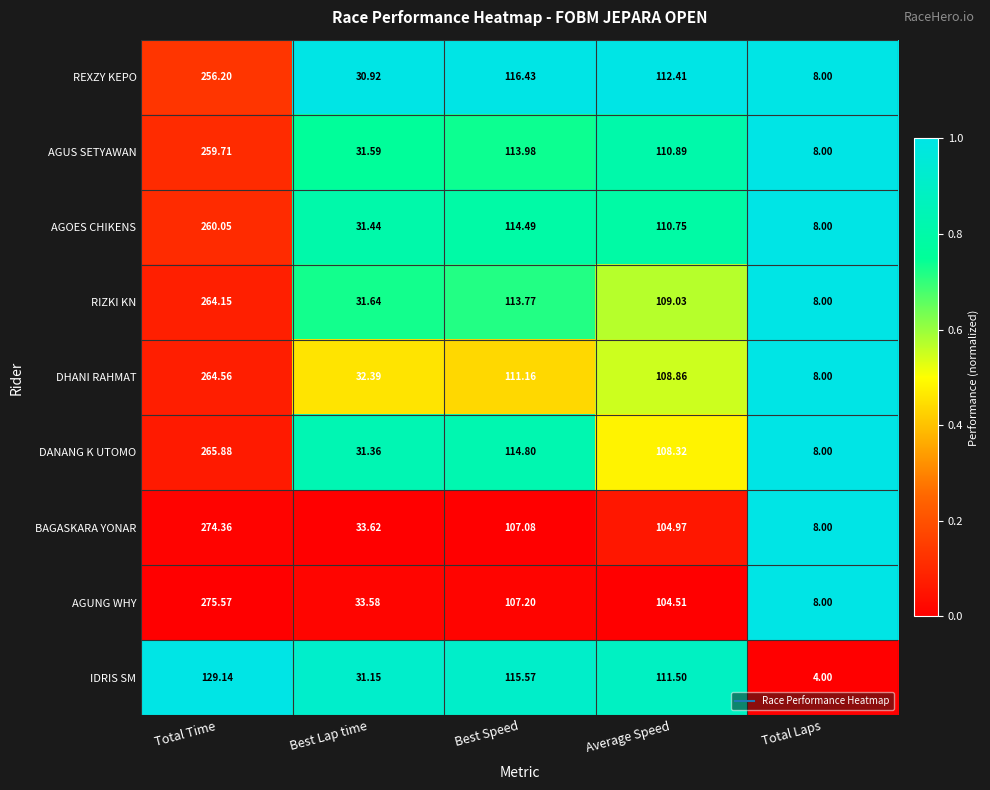

Where is AGOES CHIKENS nearest to the value 134?

Best Speed